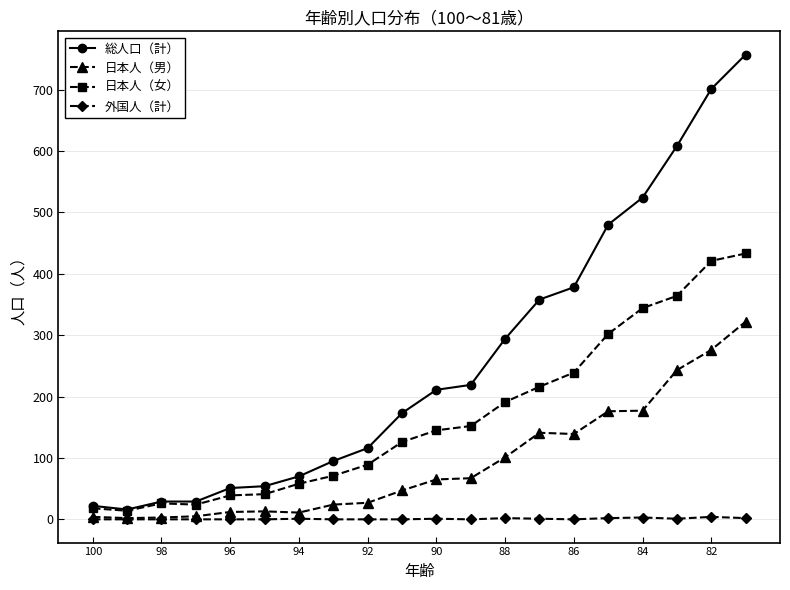

What position from the left is 98?

2